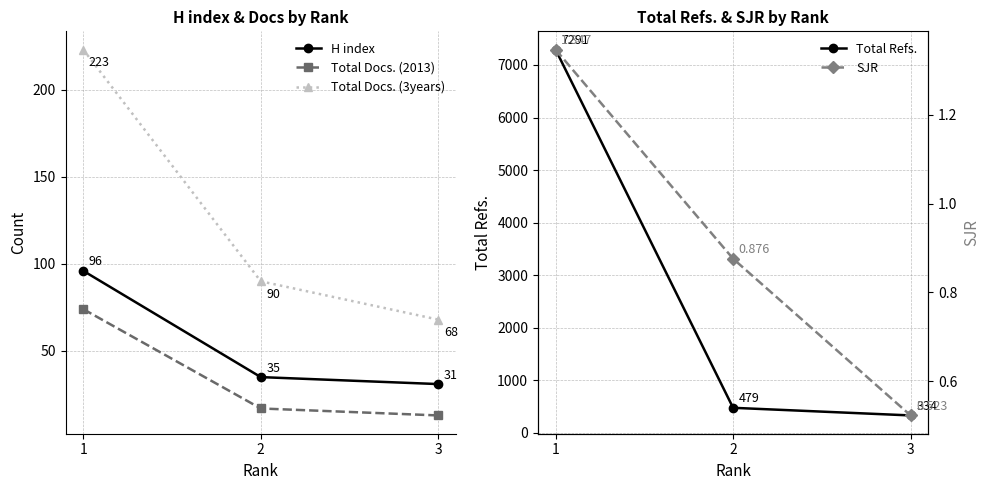

How many lines are shown in the chart?

5